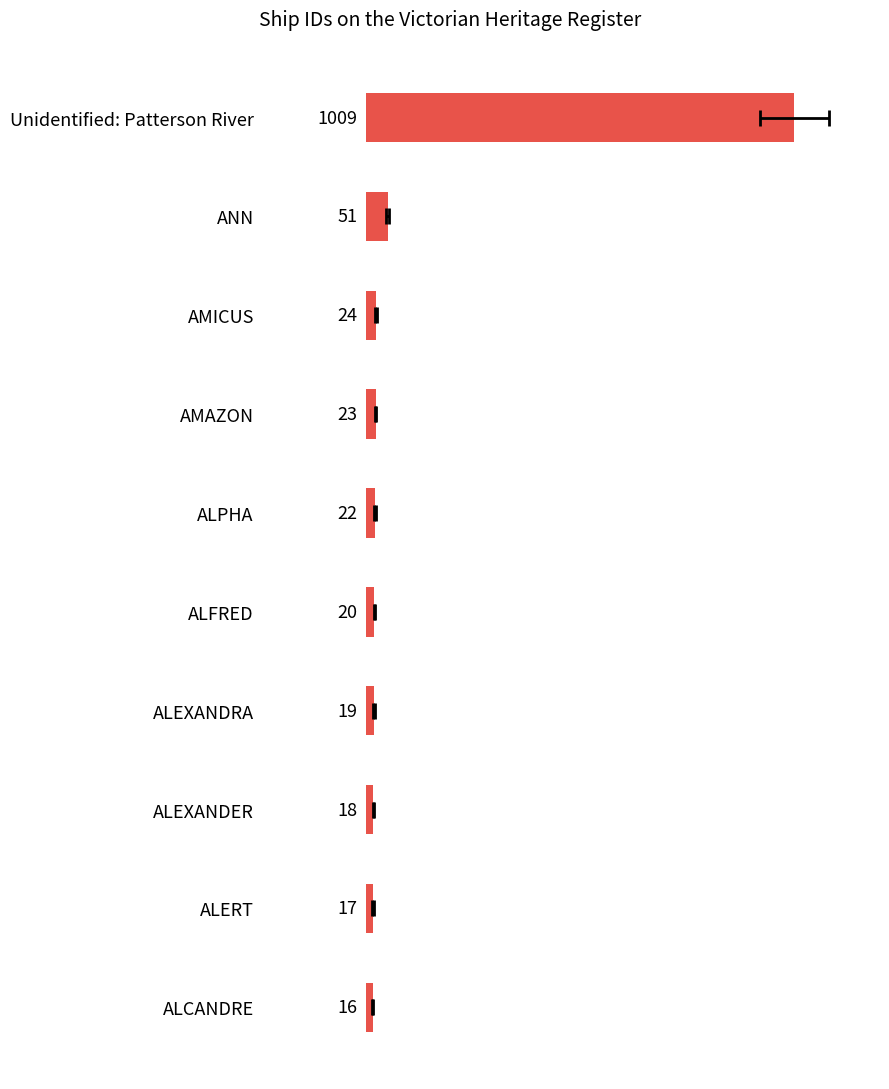

What is the difference between the second highest and second lowest values?

34